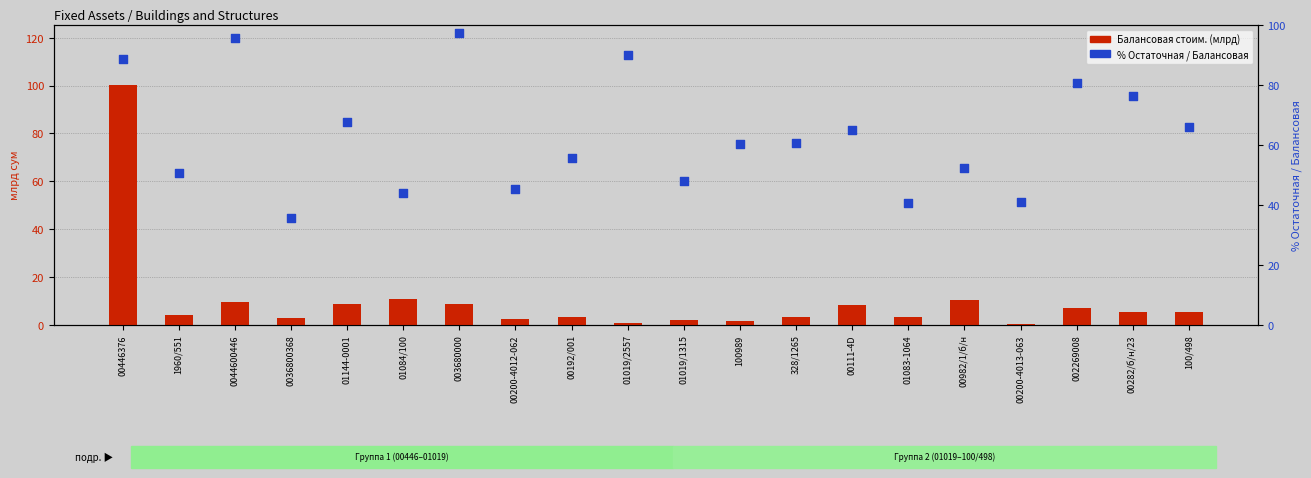

Which series reaches the minimum Y coordinate?

Балансовая стоим. (млрд)